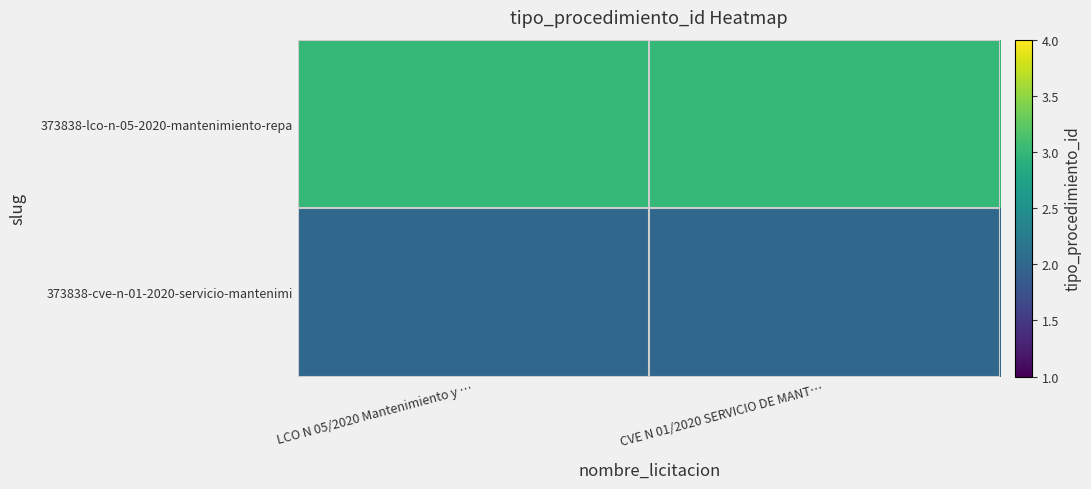

Which has a higher value, CVE N 01/2020 SERVICIO DE MANT… or LCO N 05/2020 Mantenimiento y …?

CVE N 01/2020 SERVICIO DE MANT…